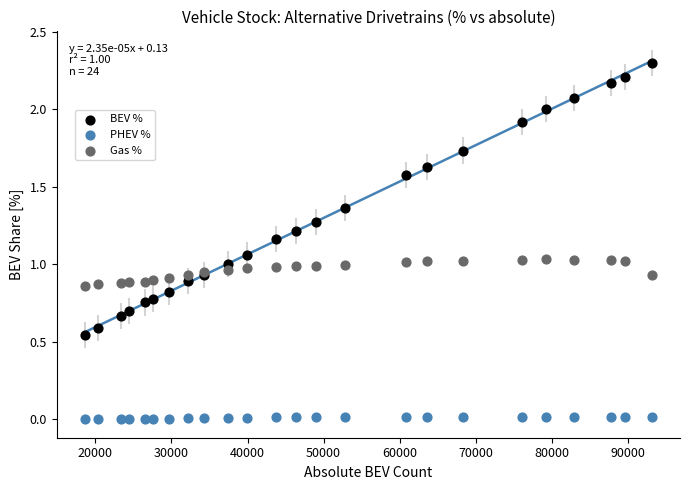

Which series has the largest Y range (max minus min)?

BEV %